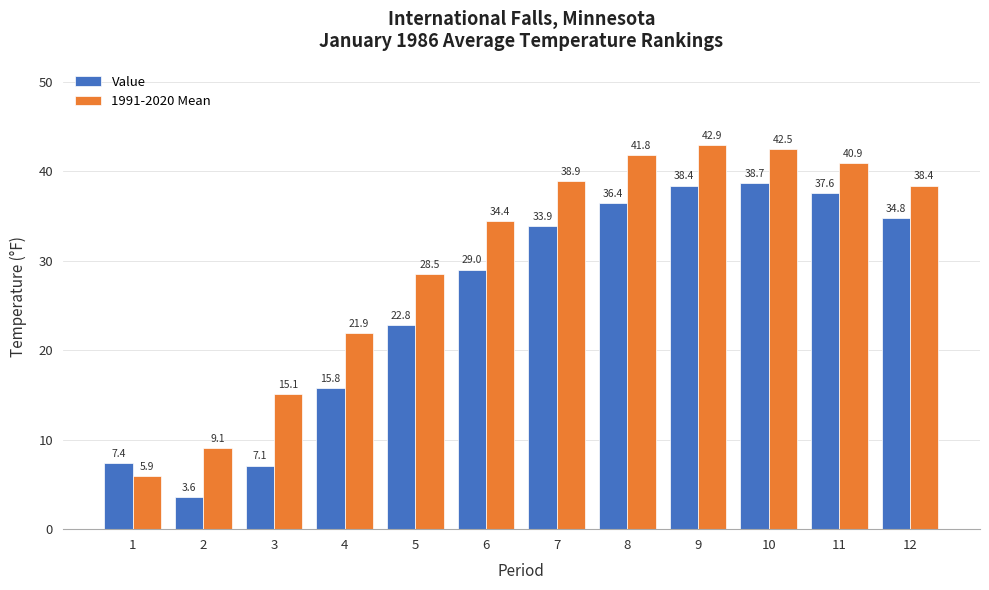

At which label is 1991-2020 Mean closest to 24?

4